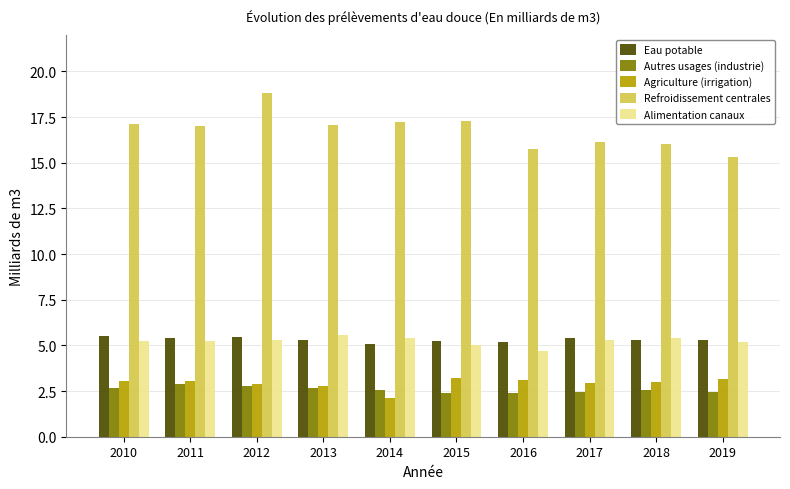

Which series changed the most between 2010 and 2012?

Refroidissement centrales